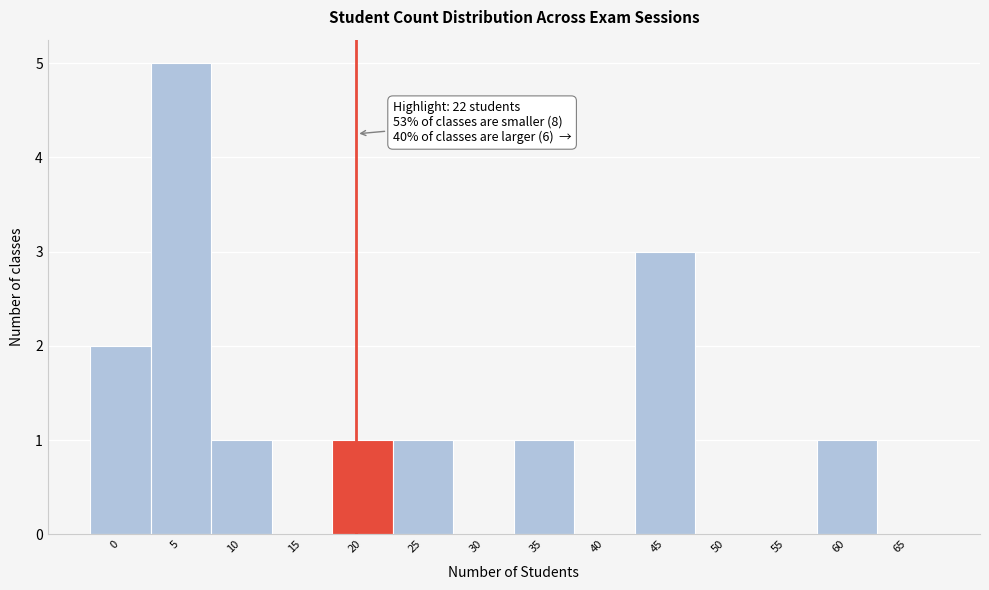

Reading left to right, extract all data points from this chart.

0=2	5=5	10=1	15=0	20=1	25=1	30=0	35=1	40=0	45=3	50=0	55=0	60=1	65=0